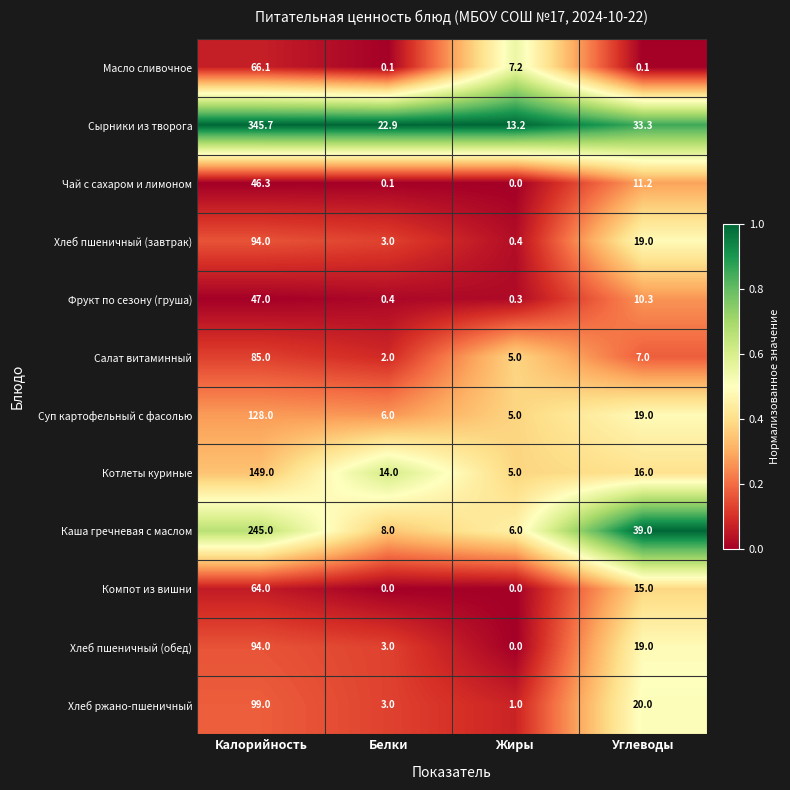

What is the maximum value shown in the chart?

345.7